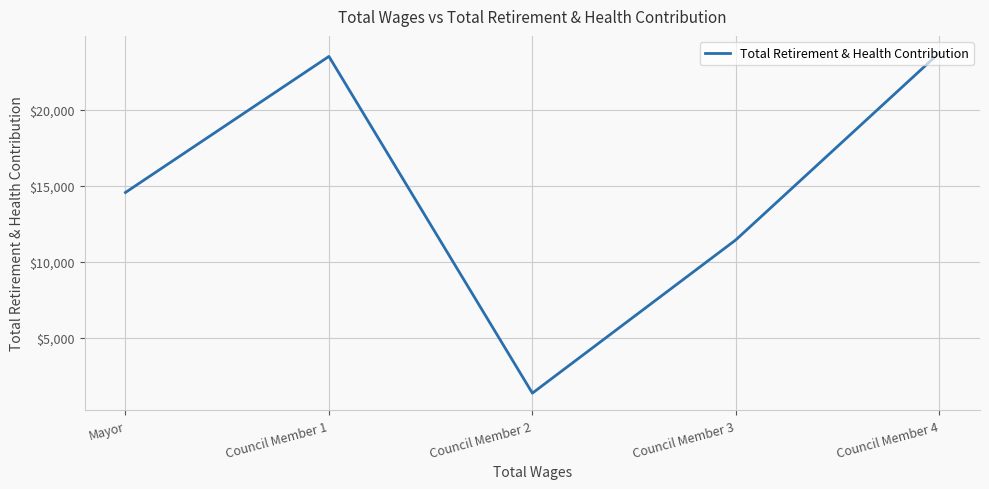

Reading left to right, what are all the values shown in this chart?

Mayor=14558	Council Member 1=23513	Council Member 2=1351	Council Member 3=11439	Council Member 4=23744